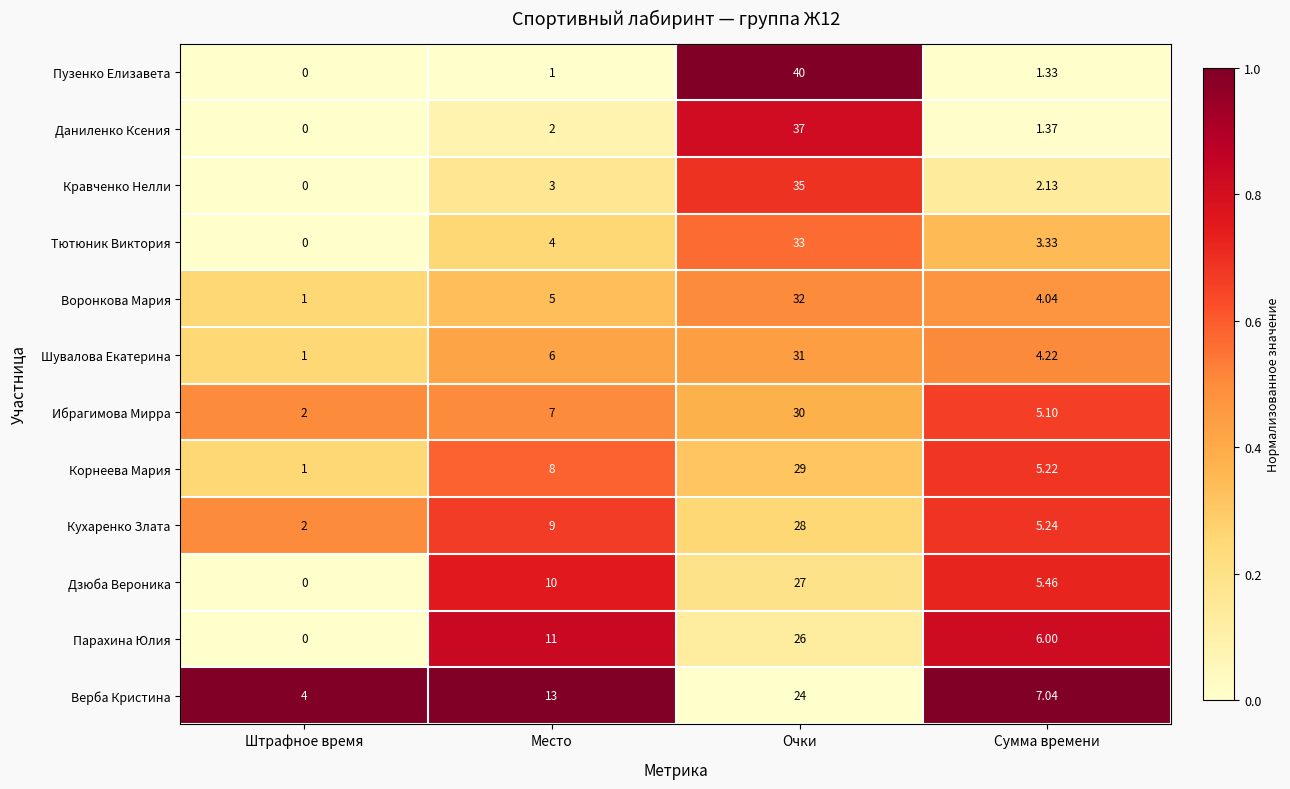

How many data points in Воронкова Мария are less than 5?

2